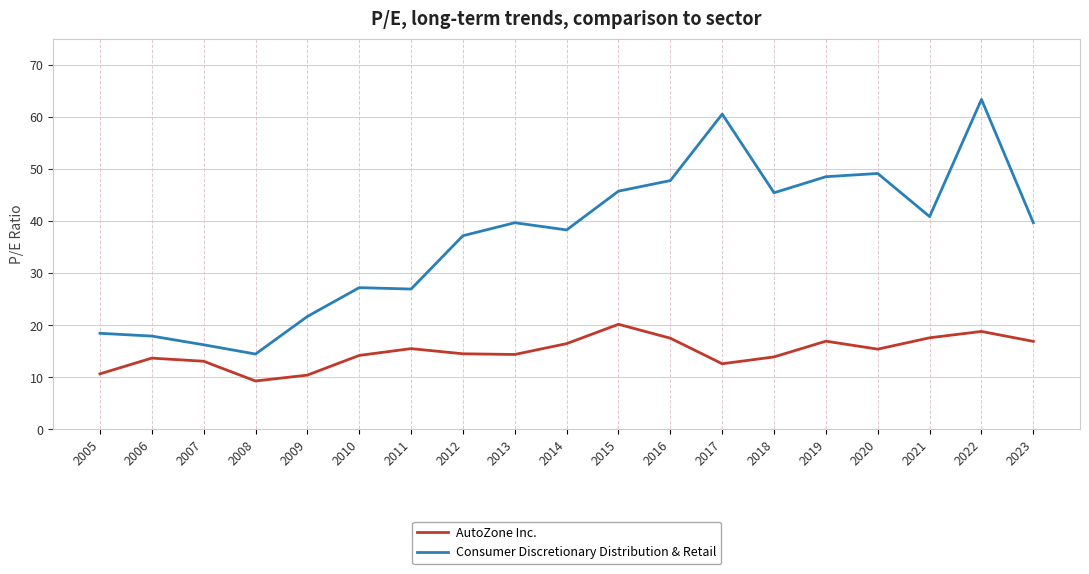

Is it true that Consumer Discretionary Distribution & Retail equals 27.2 at 2010?

True